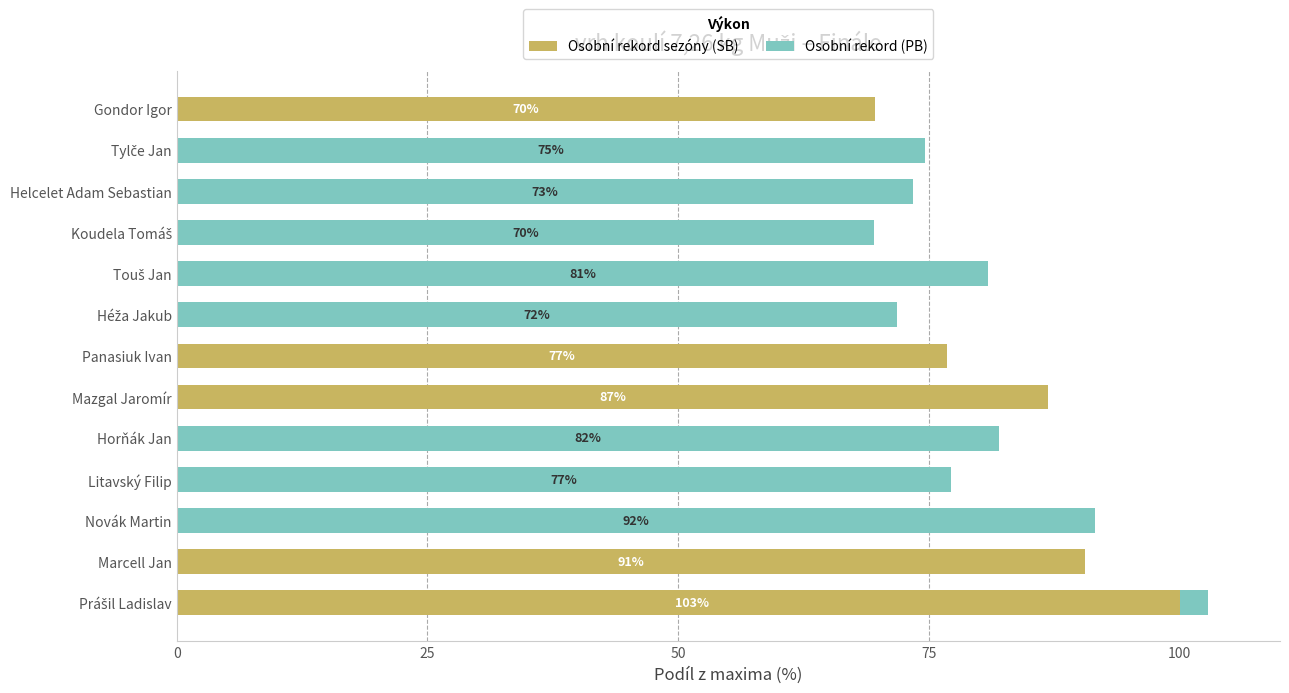

How many bars are there in total?

26